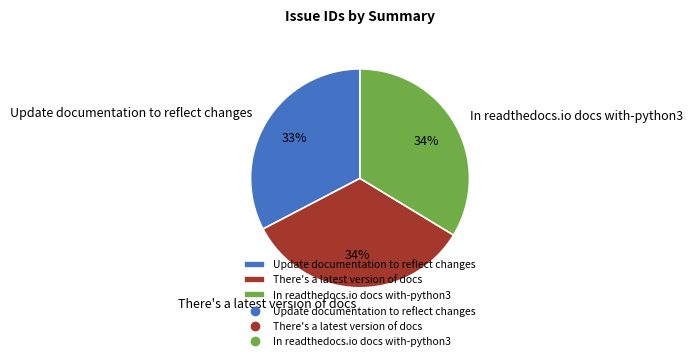

Count the number of slices in the pie.

3